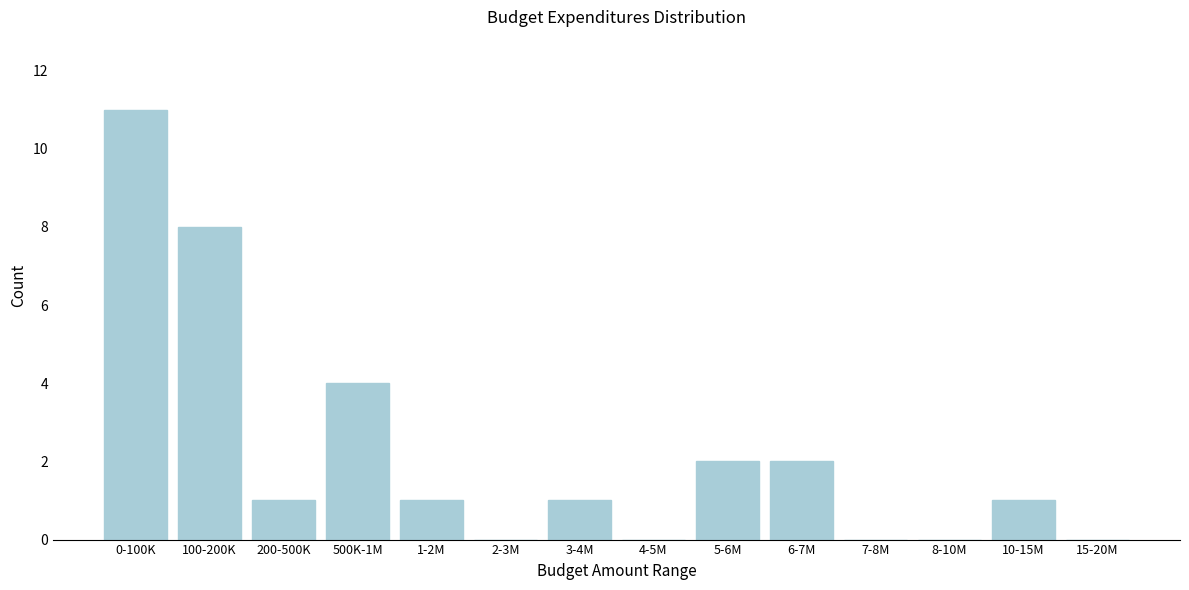

Reading left to right, extract all data points from this chart.

0-100K=11	100-200K=8	200-500K=1	500K-1M=4	1-2M=1	2-3M=0	3-4M=1	4-5M=0	5-6M=2	6-7M=2	7-8M=0	8-10M=0	10-15M=1	15-20M=0